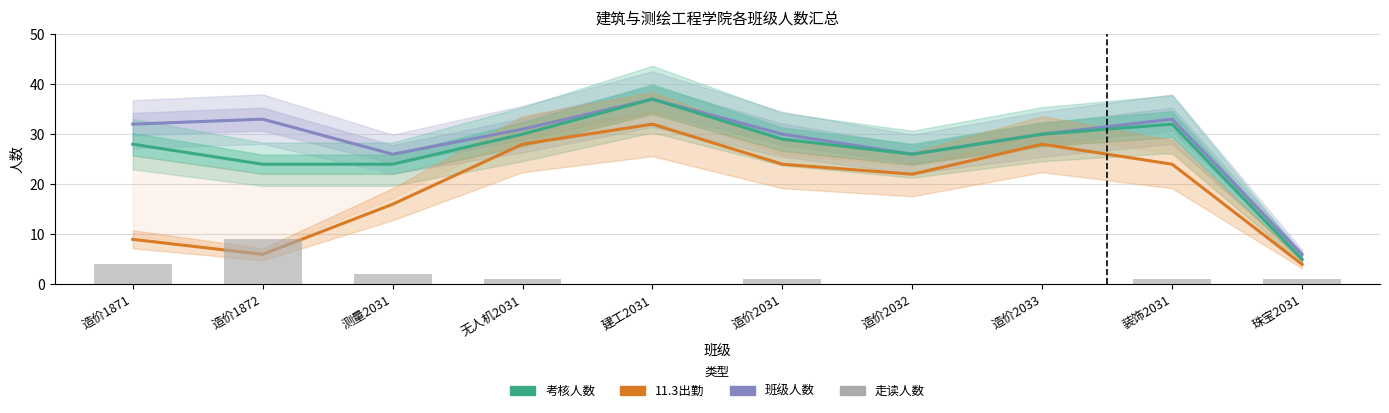

How many groups of bars are there?

10